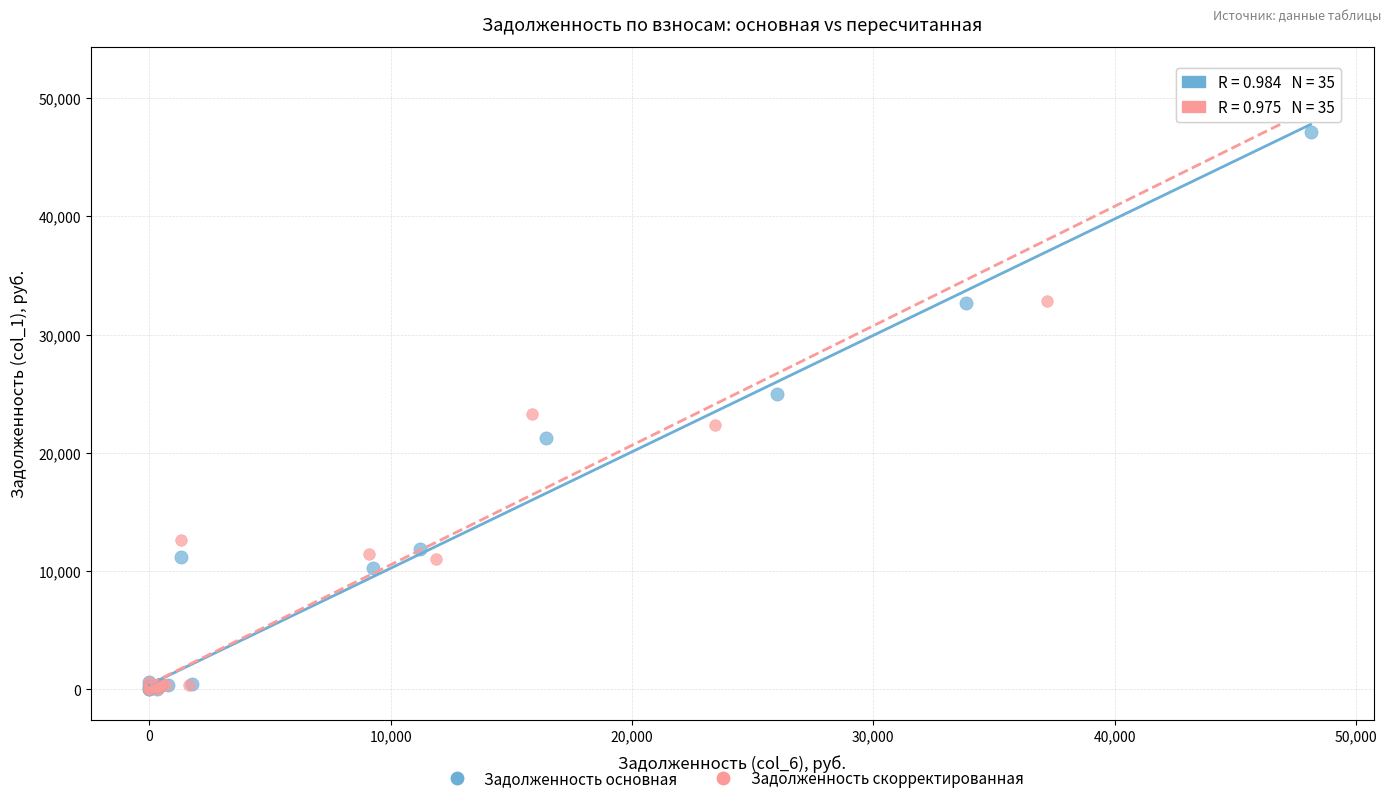

Which series has the largest Y range (max minus min)?

Задолженность скорректированная